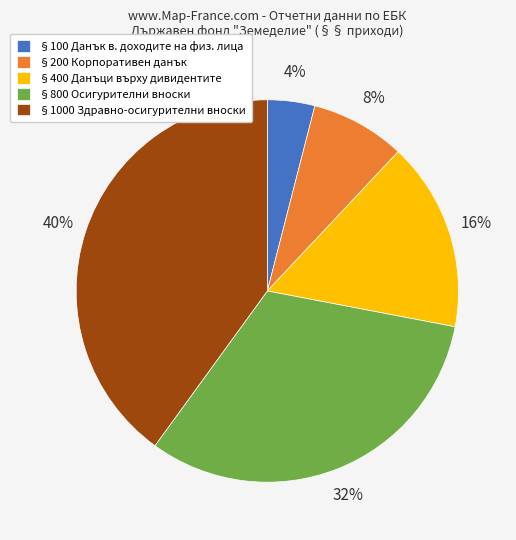

To the nearest percent, what is the difference between the largest and smallest slice percentages?

36%